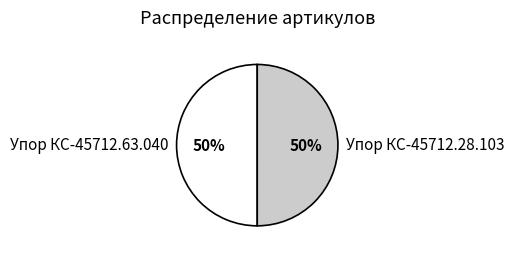

What percentage is the Упор КС-45712.63.040 slice, to the nearest percent?

50%